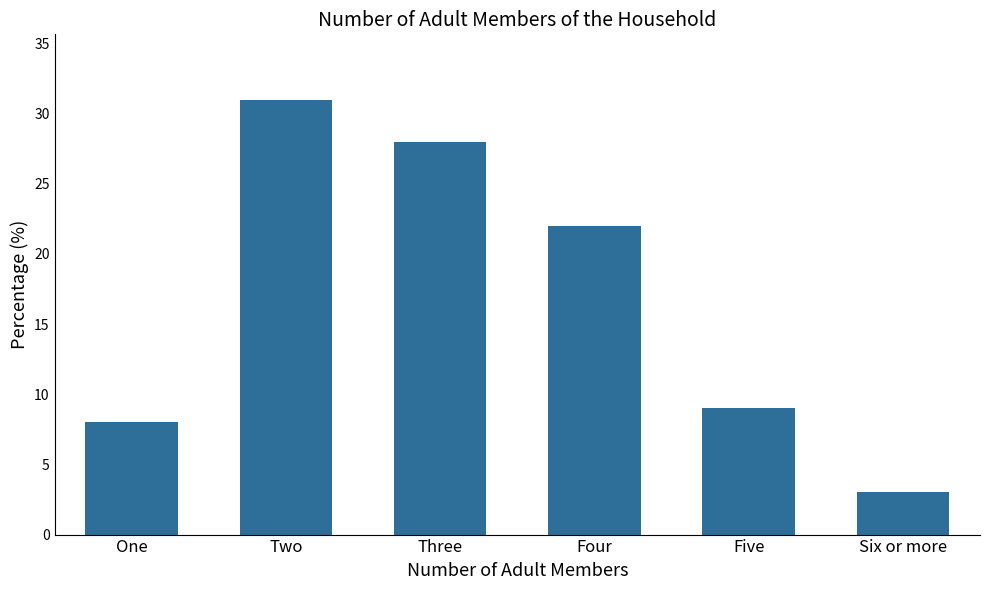

What is the sum of the values at Six or more and Four?

25